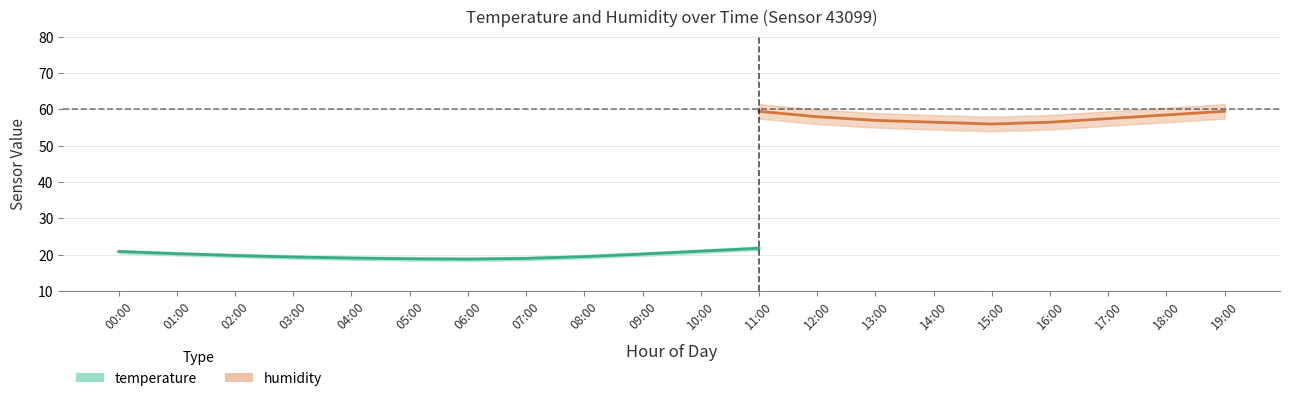

True or false: temperature_lower has more than 1 points higher than both neighbors.

False